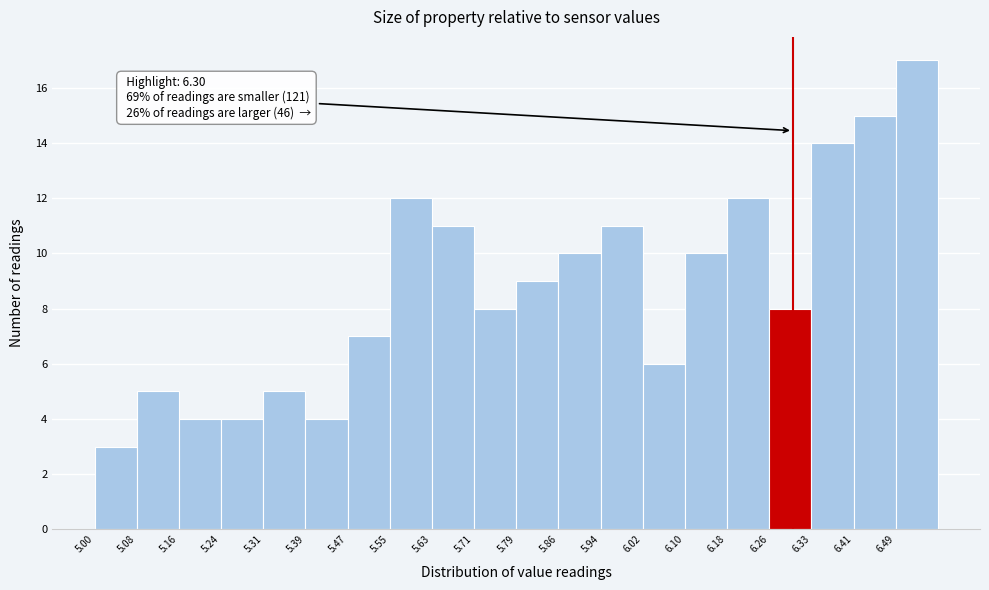

Which range on the x-axis has the tallest bar?

6.49 to 6.57